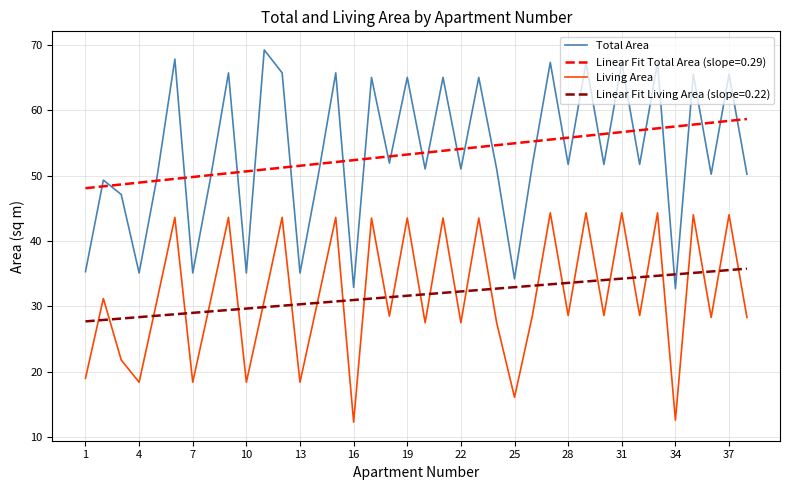

How many lines are shown in the chart?

4